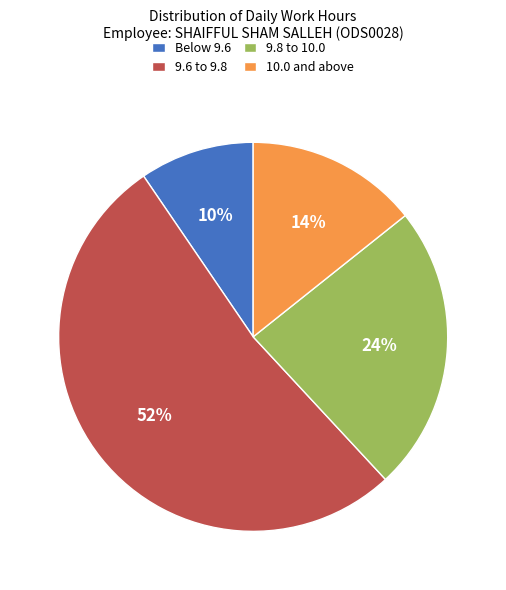

Between 9.6 to 9.8 and Below 9.6, which is larger?

9.6 to 9.8